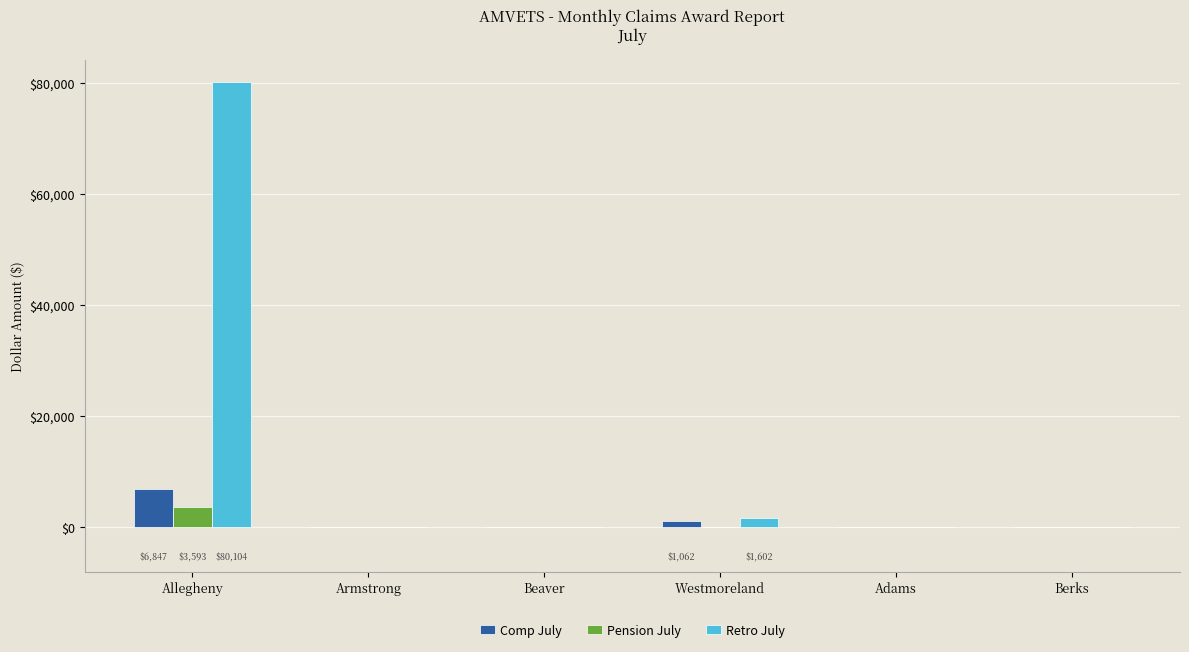

Reading right to left, list all the values displayed in this chart.

Comp July: Berks=0	Adams=0	Westmoreland=1062	Beaver=0	Armstrong=0	Allegheny=6847
Pension July: Berks=0	Adams=0	Westmoreland=0	Beaver=0	Armstrong=0	Allegheny=3593
Retro July: Berks=0	Adams=0	Westmoreland=1602	Beaver=0	Armstrong=0	Allegheny=80104